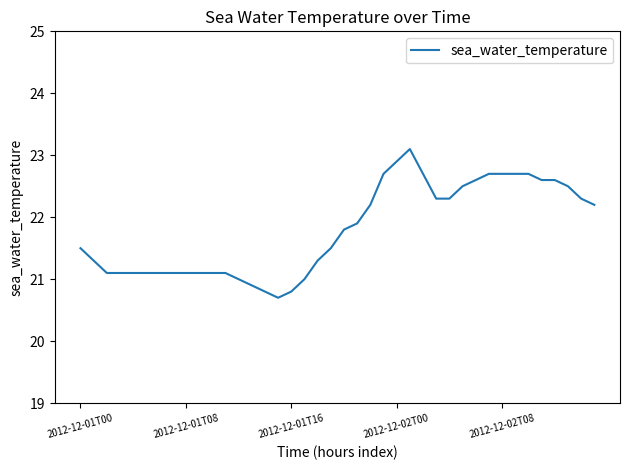

What is the difference between the maximum and minimum values?

2.4